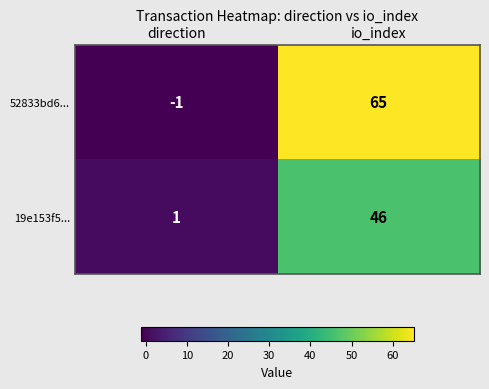

The 19e153f5... series shows 46 at io_index. True or false?

True